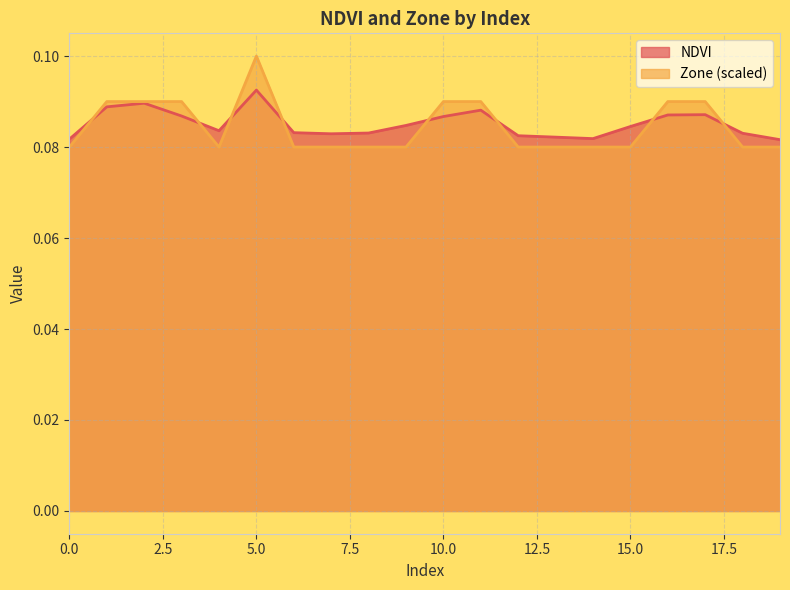

Which series ends up on top after the final intersection of Zone and NDVI?

NDVI